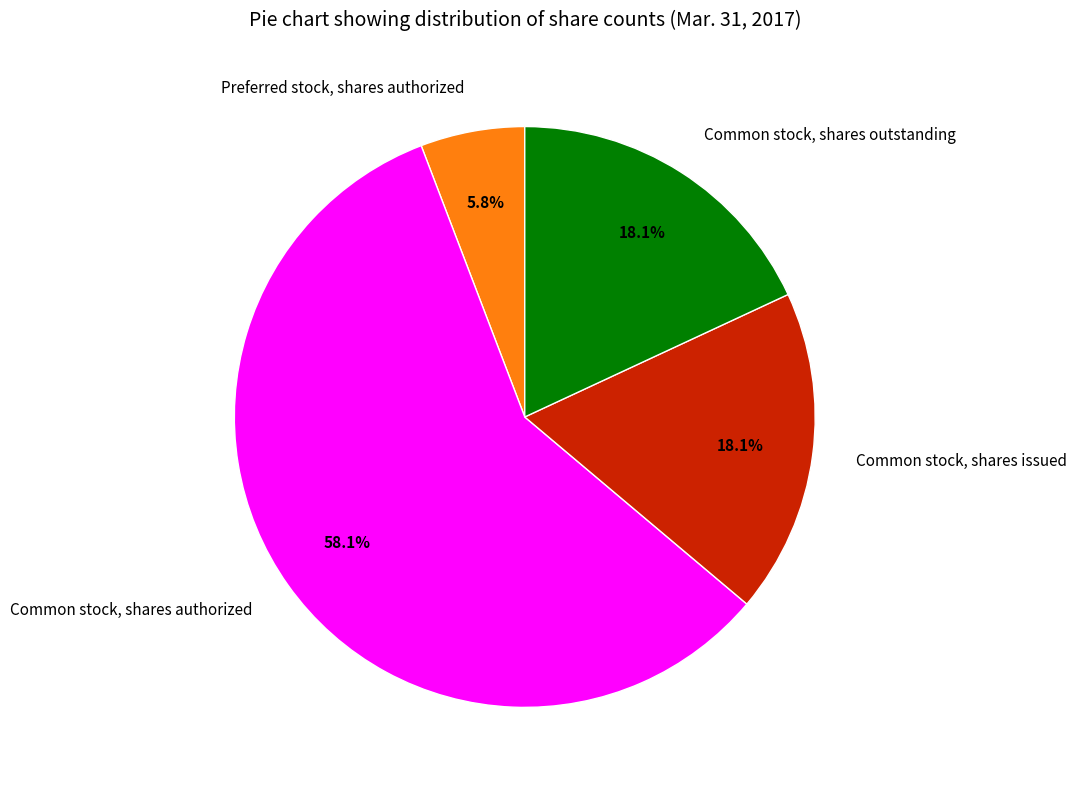

To the nearest percent, what is the difference between the Preferred stock, shares authorized and Common stock, shares issued slice percentages?

12%